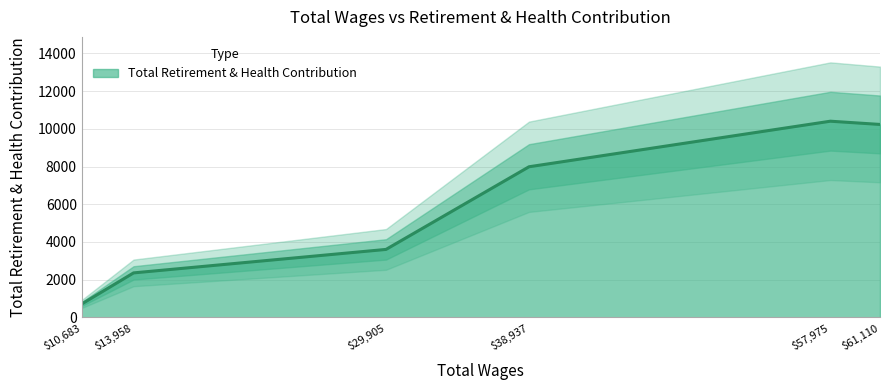

At which label does Total Retirement & Health Contribution reach its minimum?

$10,683